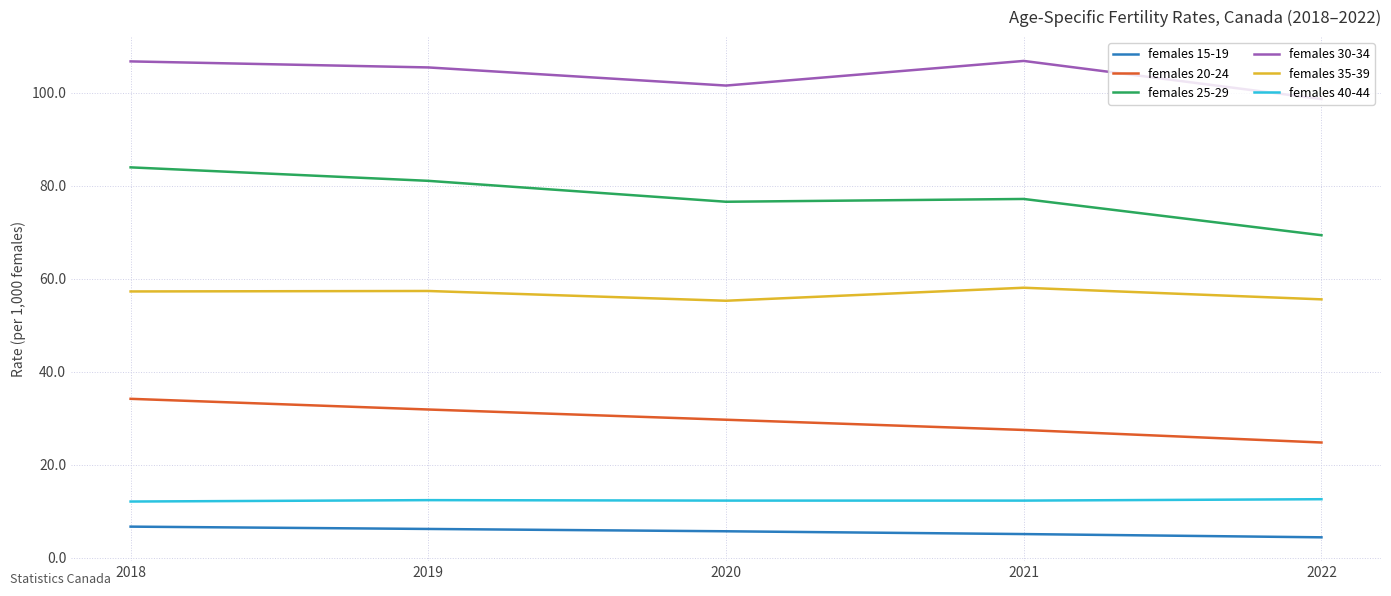

What is the difference between the maximum and second lowest values in the females 20-24 series?

6.7